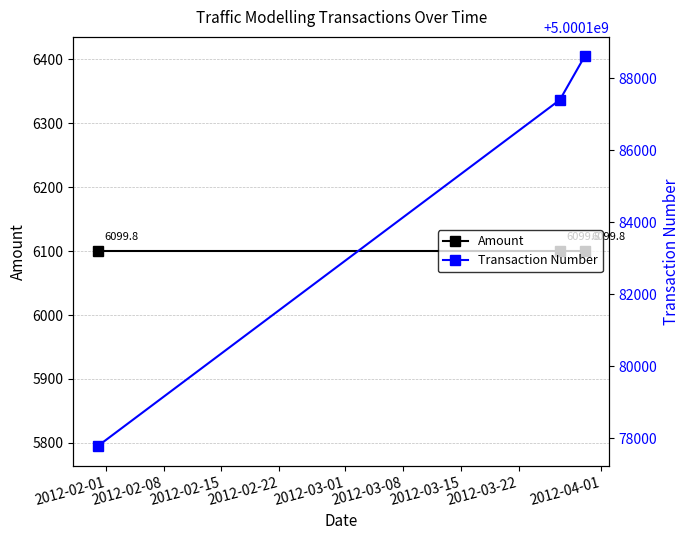

What is the total value across all series at 2012-02-01?

5000183871.8